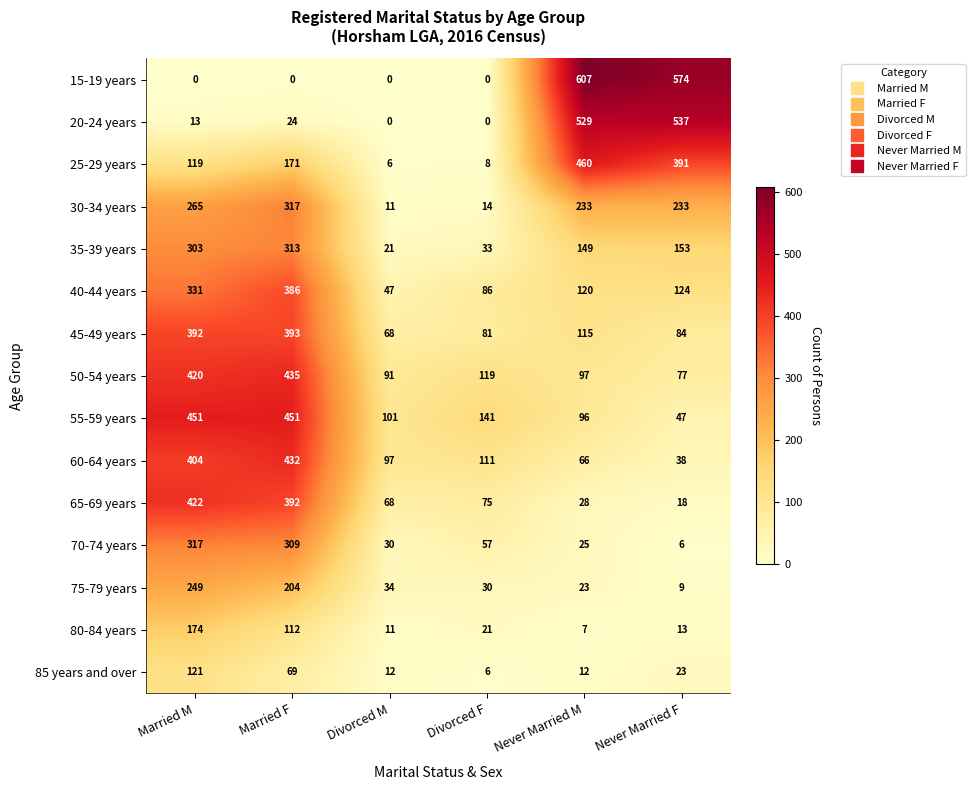

What is the sum of the 85 years and over values at Divorced M and Divorced F?

18